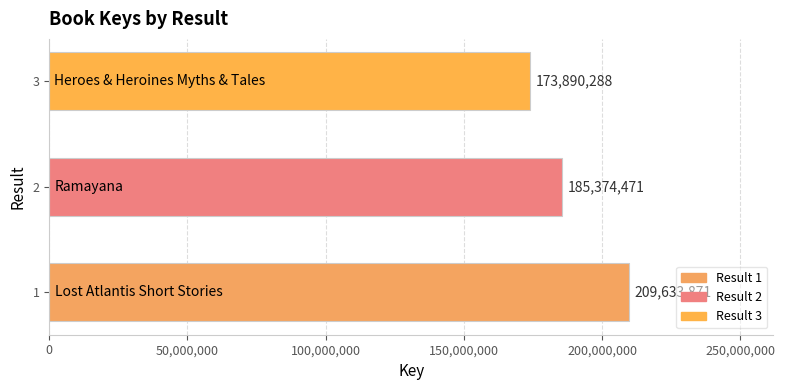

How many bars are there in total?

3